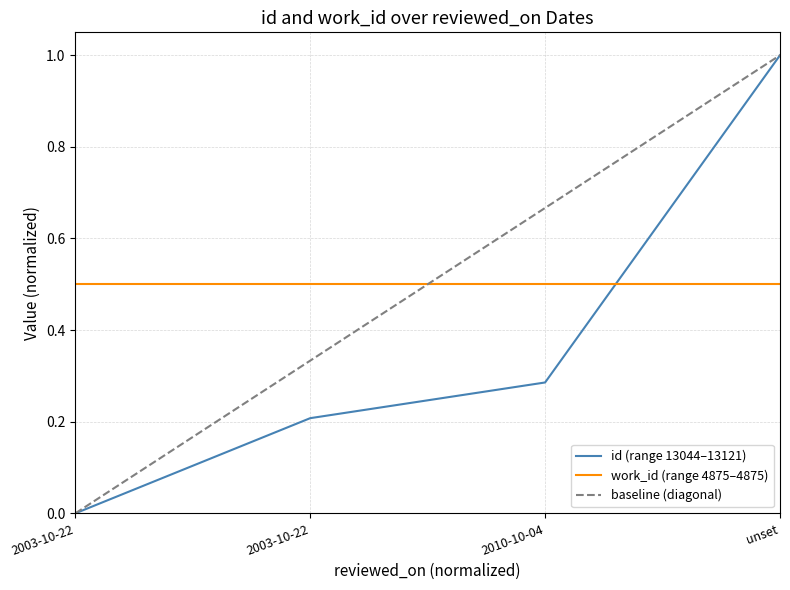

What is the difference between the second highest and minimum values?

0.3